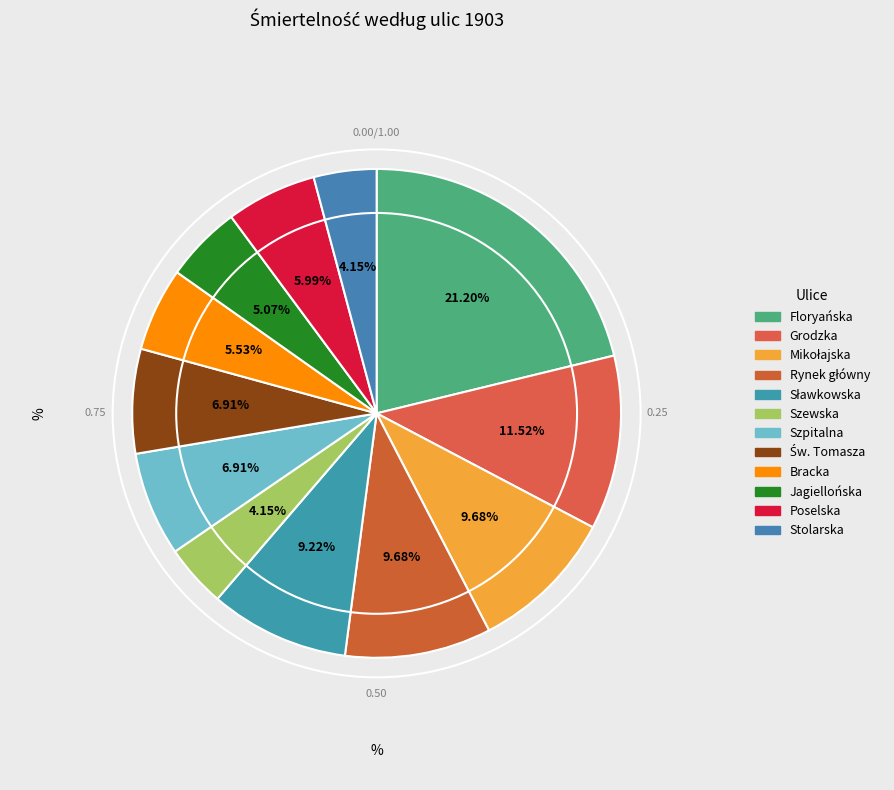

Rank the categories by value from lowest to highest.

Szewska, Stolarska, Jagiellońska, Bracka, Poselska, Szpitalna, Św. Tomasza, Sławkowska, Mikołajska, Rynek główny, Grodzka, Floryańska